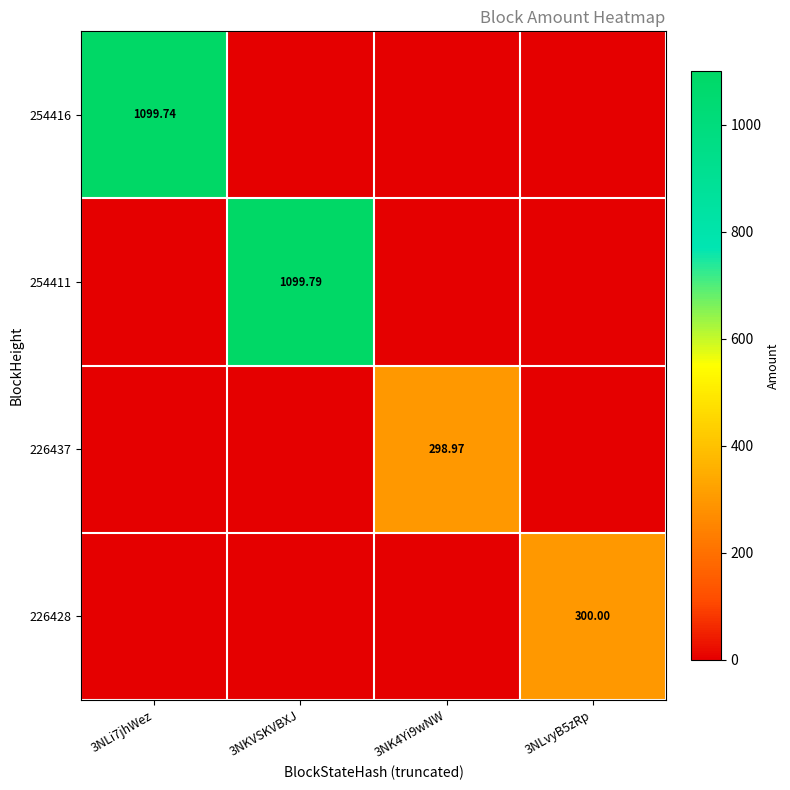

Which series has the largest total across all categories?

254411